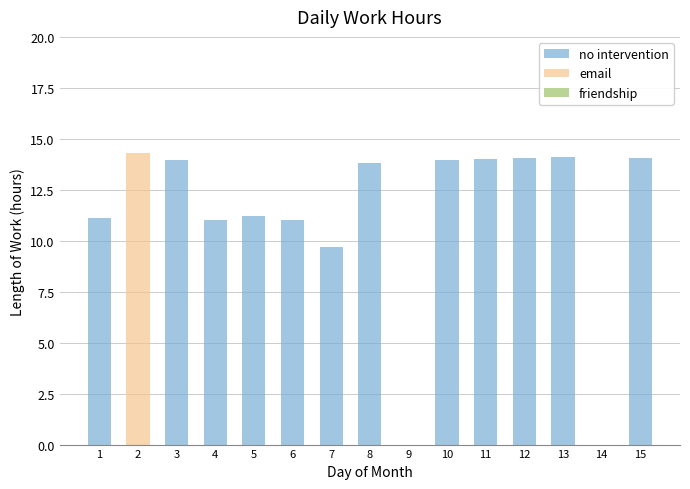

What is the total value across all series at 5?

11.2